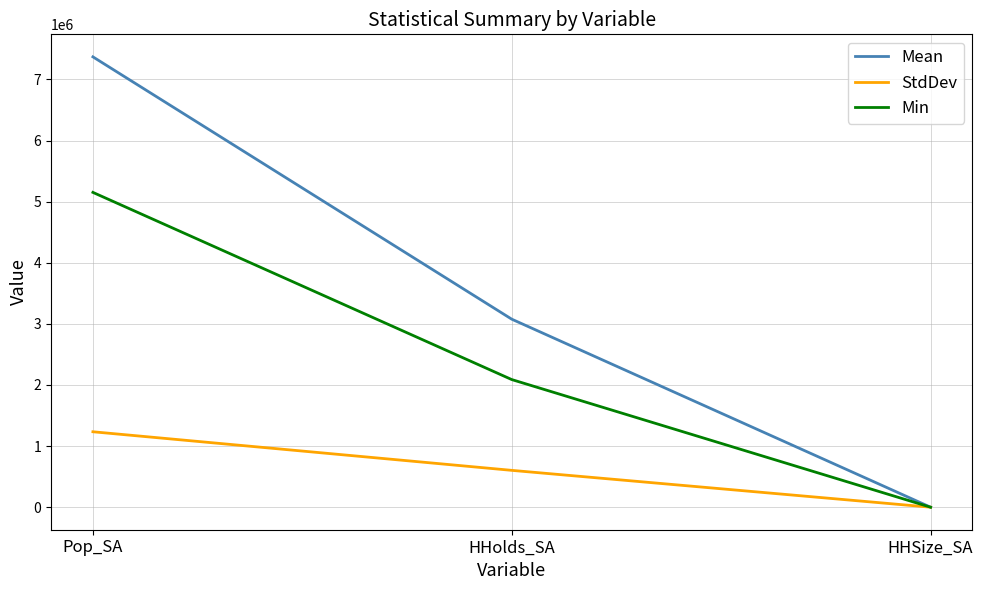

Which category has the highest value in the Min series?

Pop_SA